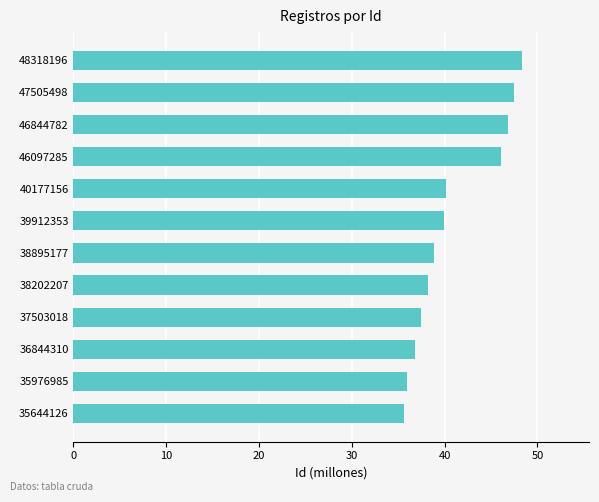

What is the average value?

41.0